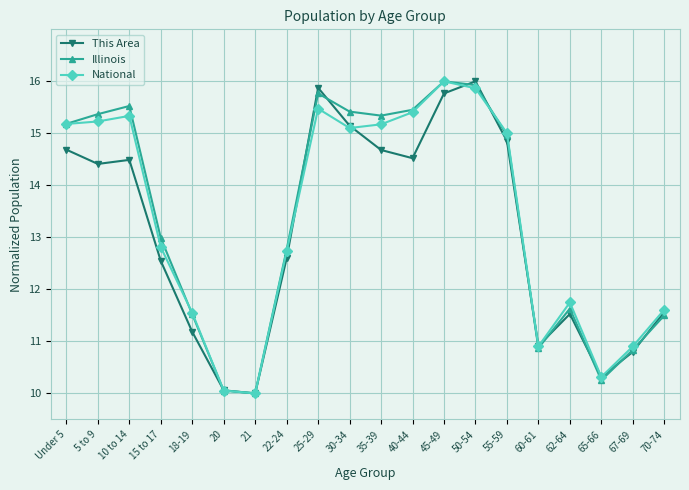

At which category does This Area reach its first local valley?

5 to 9